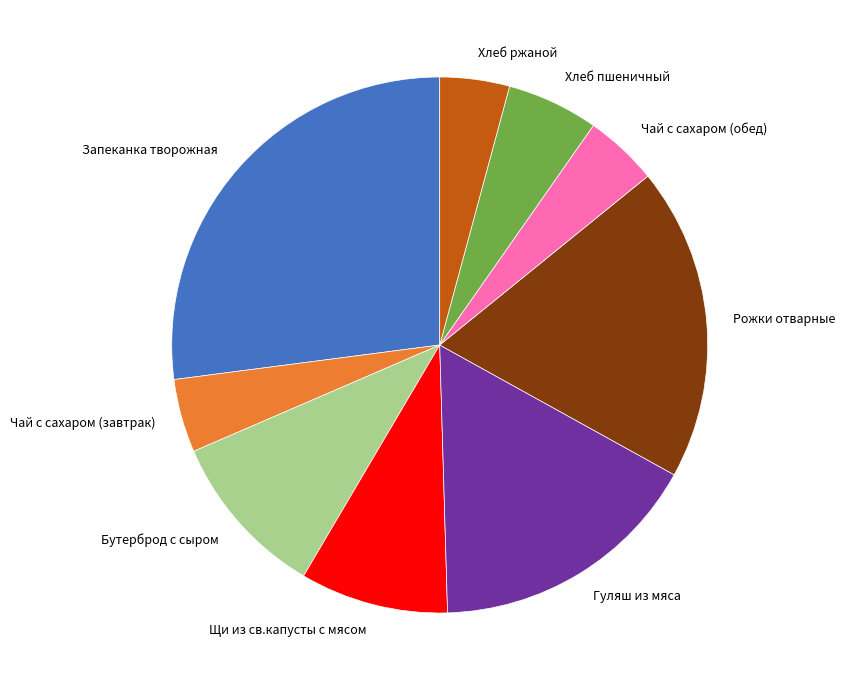

Does Хлеб ржаной represent more than half of the total?

No